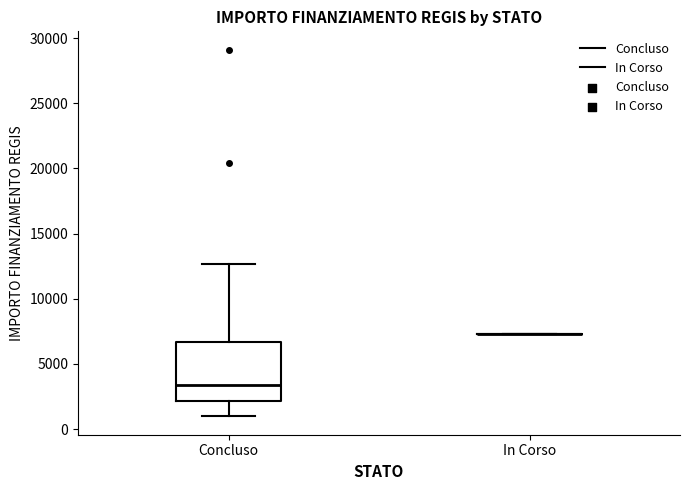

Where is the lower edge of the box for Concluso on the y-axis? The values are not printed on the chart, so give them approximately, as read against the axis.

2000